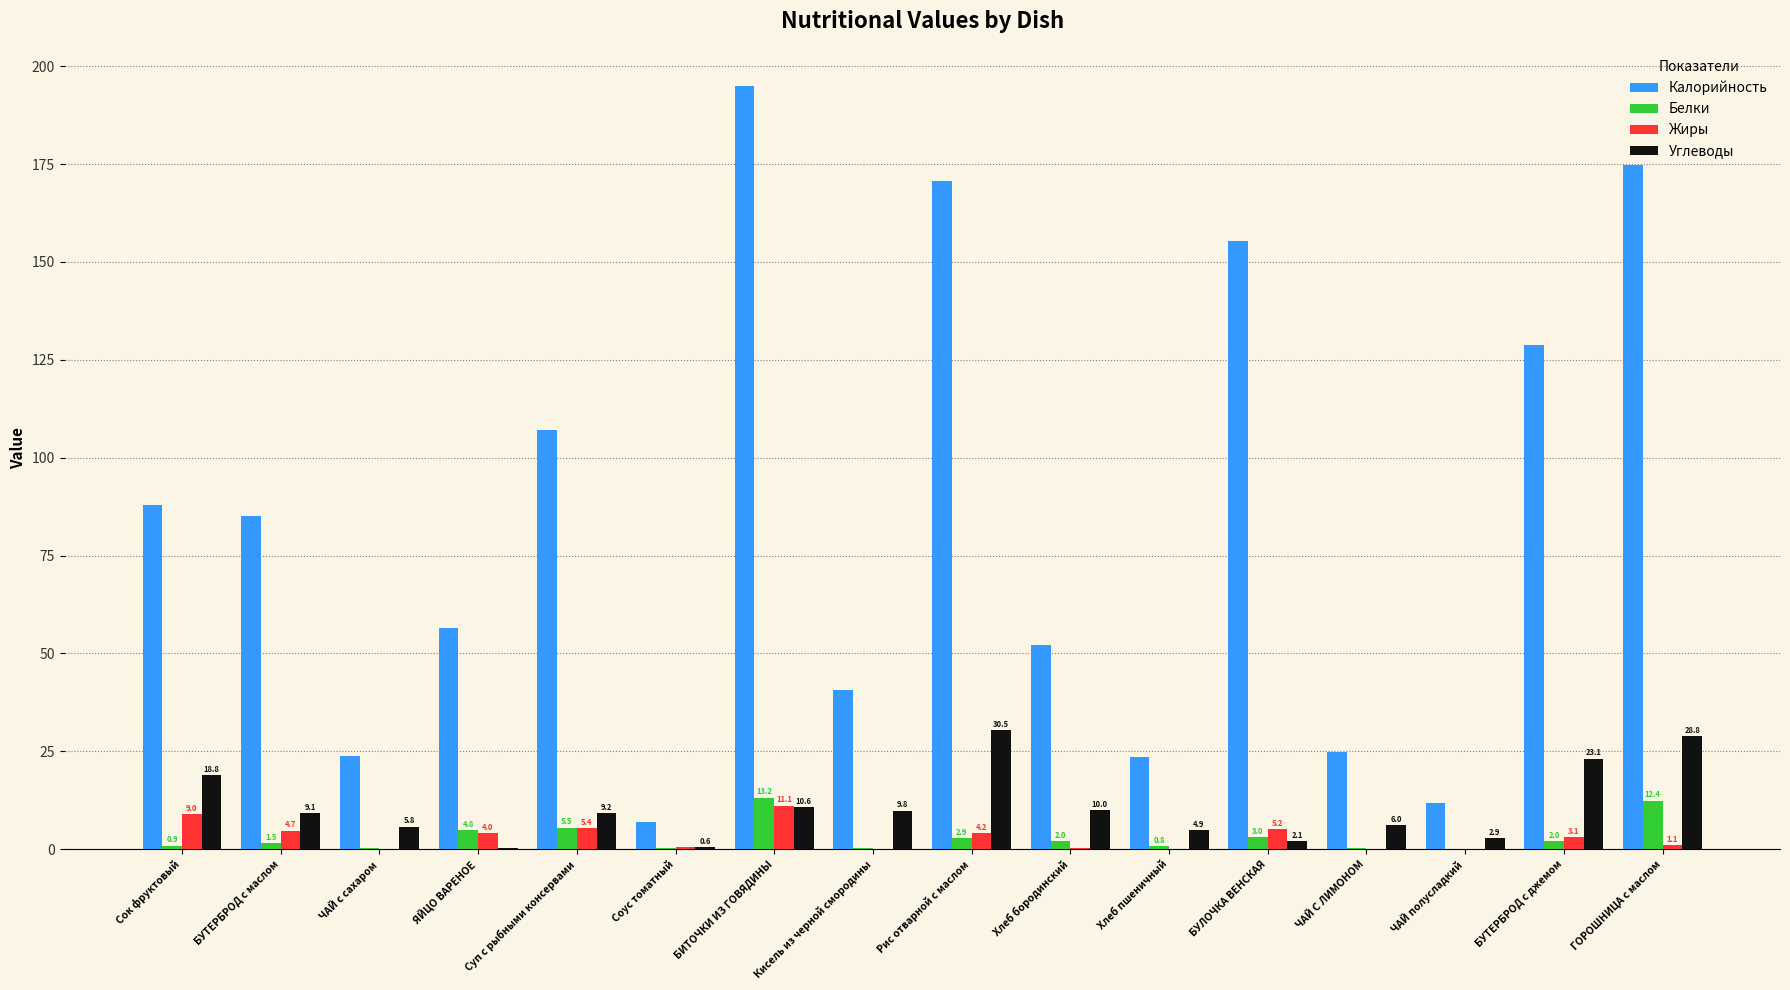

At which category is the sum across all series the highest?

БИТОЧКИ ИЗ ГОВЯДИНЫ